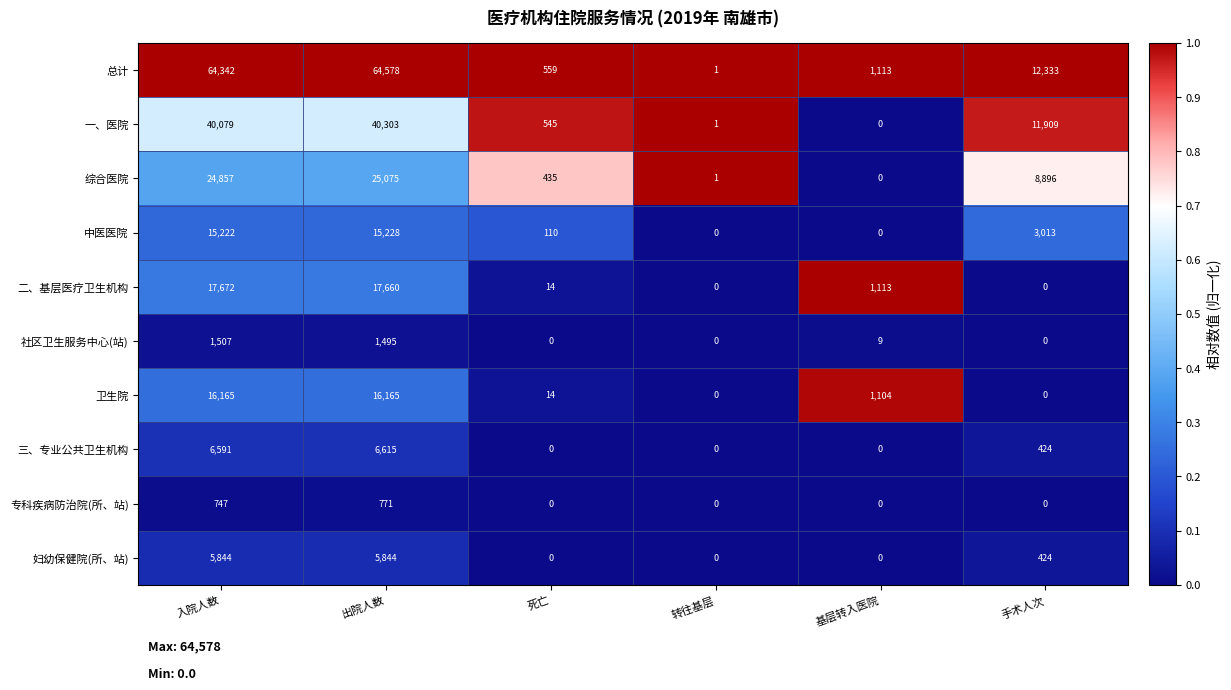

True or false: 一、医院 has a value of 40303 at 出院人数.

True